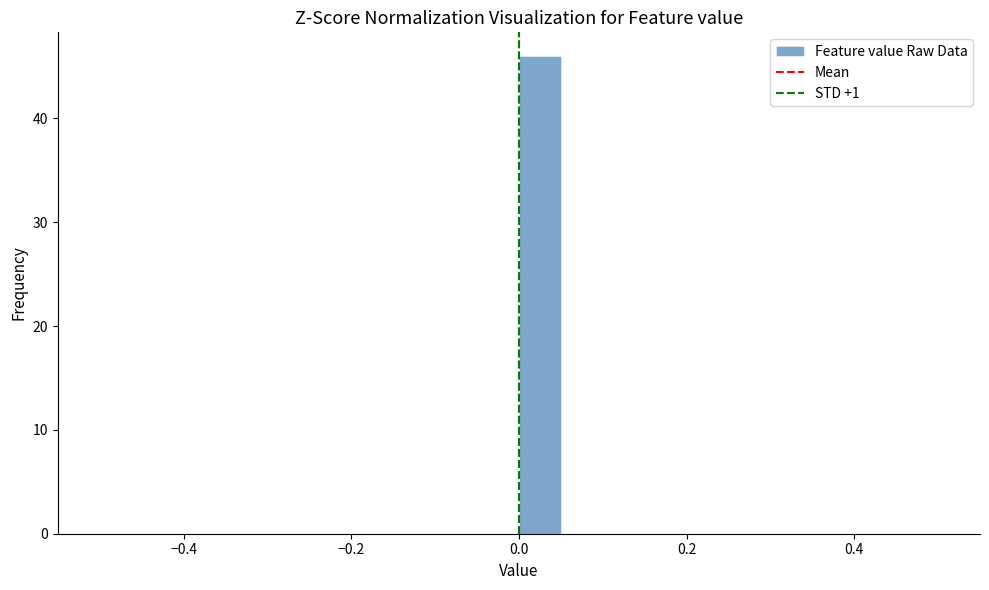

Read against the x-axis, roughly where is the centre of the tallest bar?

0.02